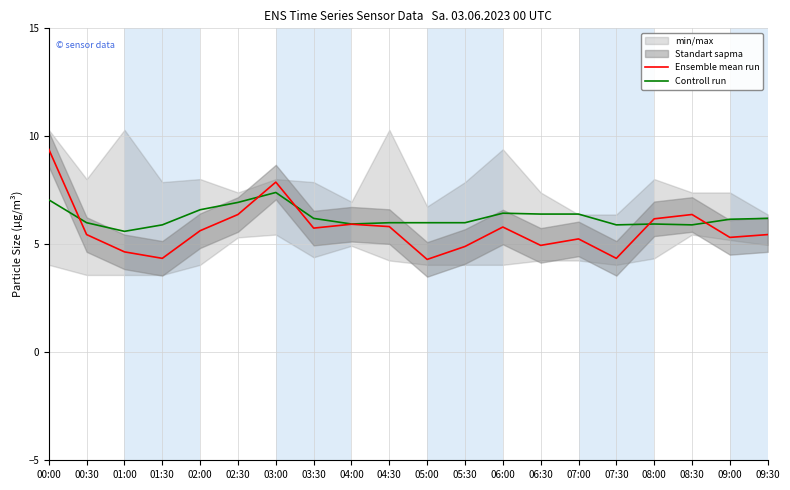

Where is Controll run nearest to the value 6?

00:30